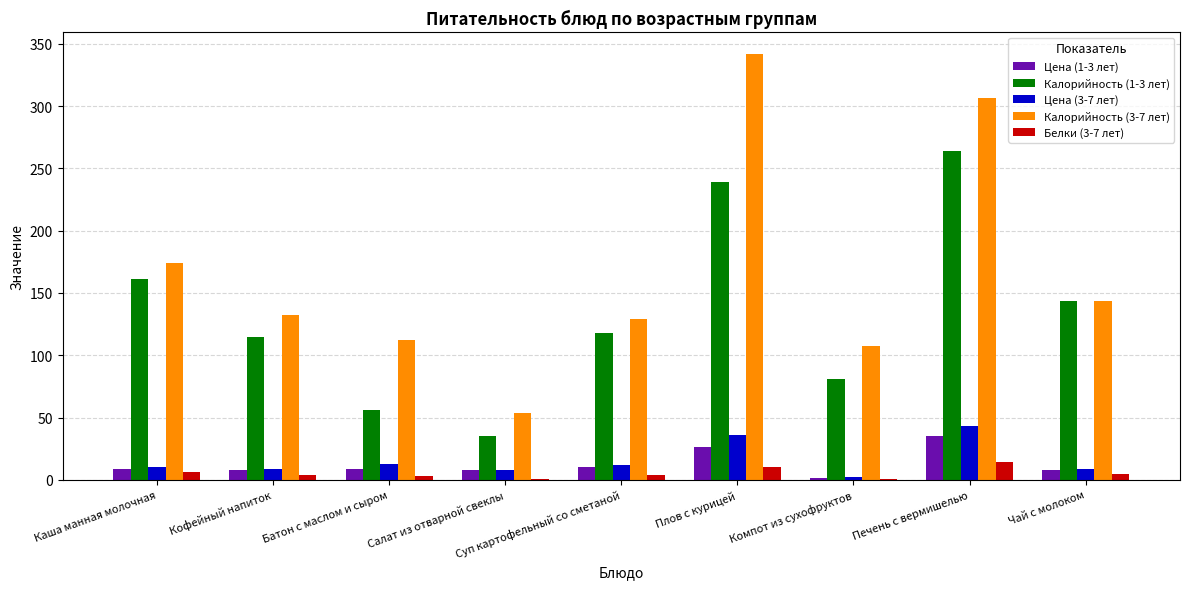

Are the bars horizontal?

No